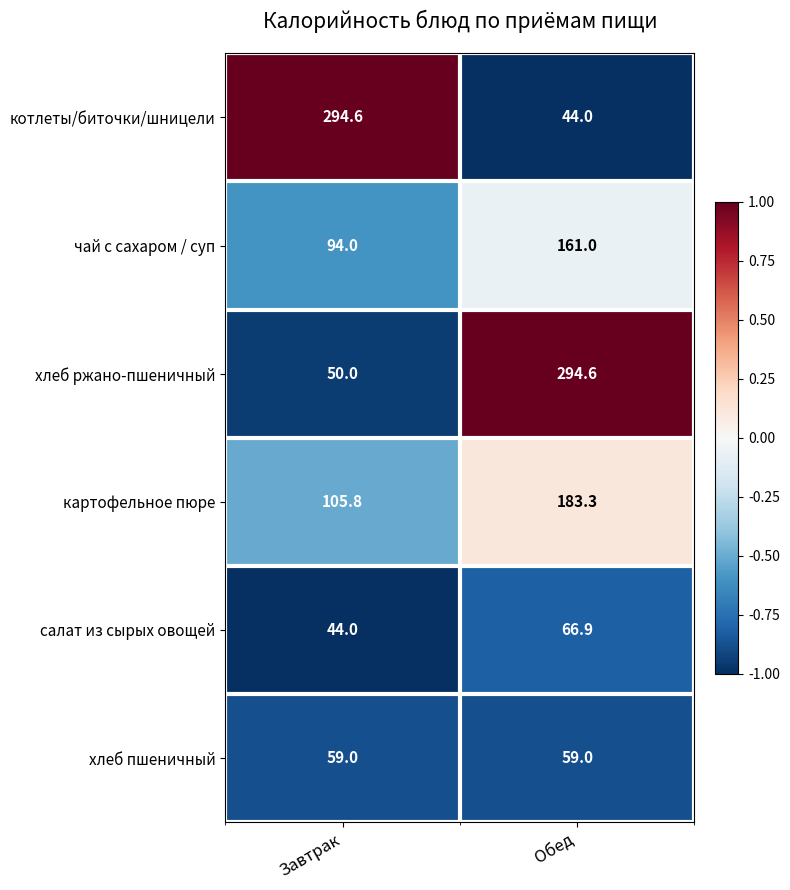

What is the smallest value displayed?

44.0